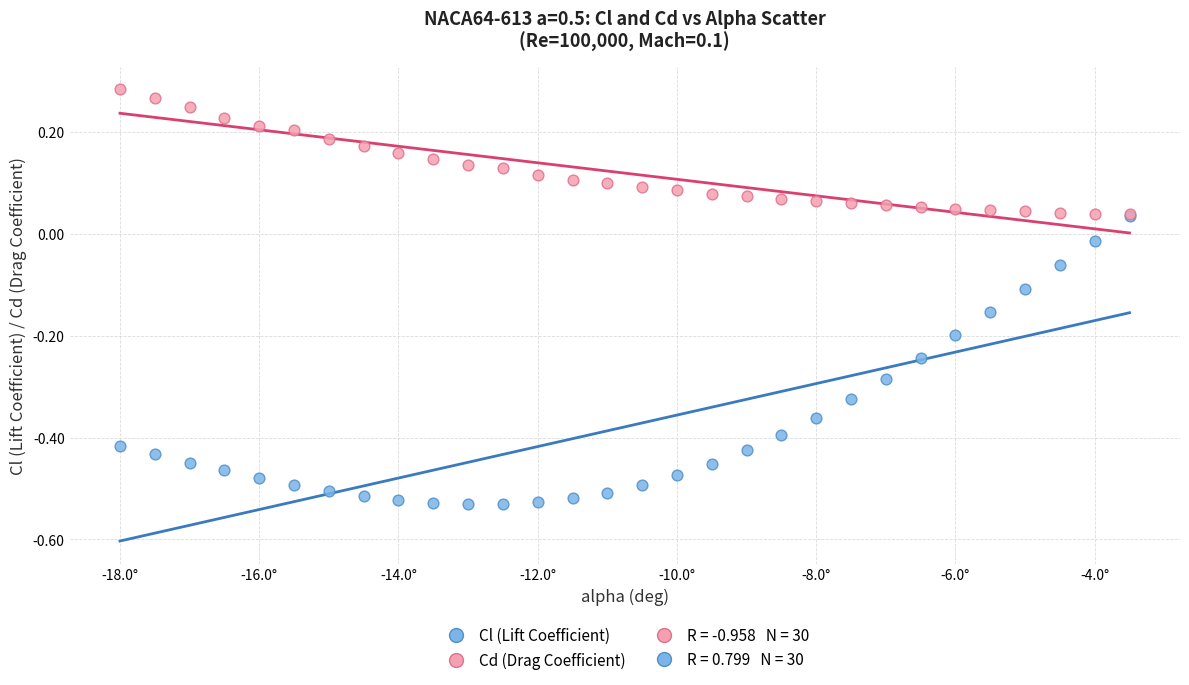

Which series has the largest Y range (max minus min)?

Cl (Lift Coefficient)